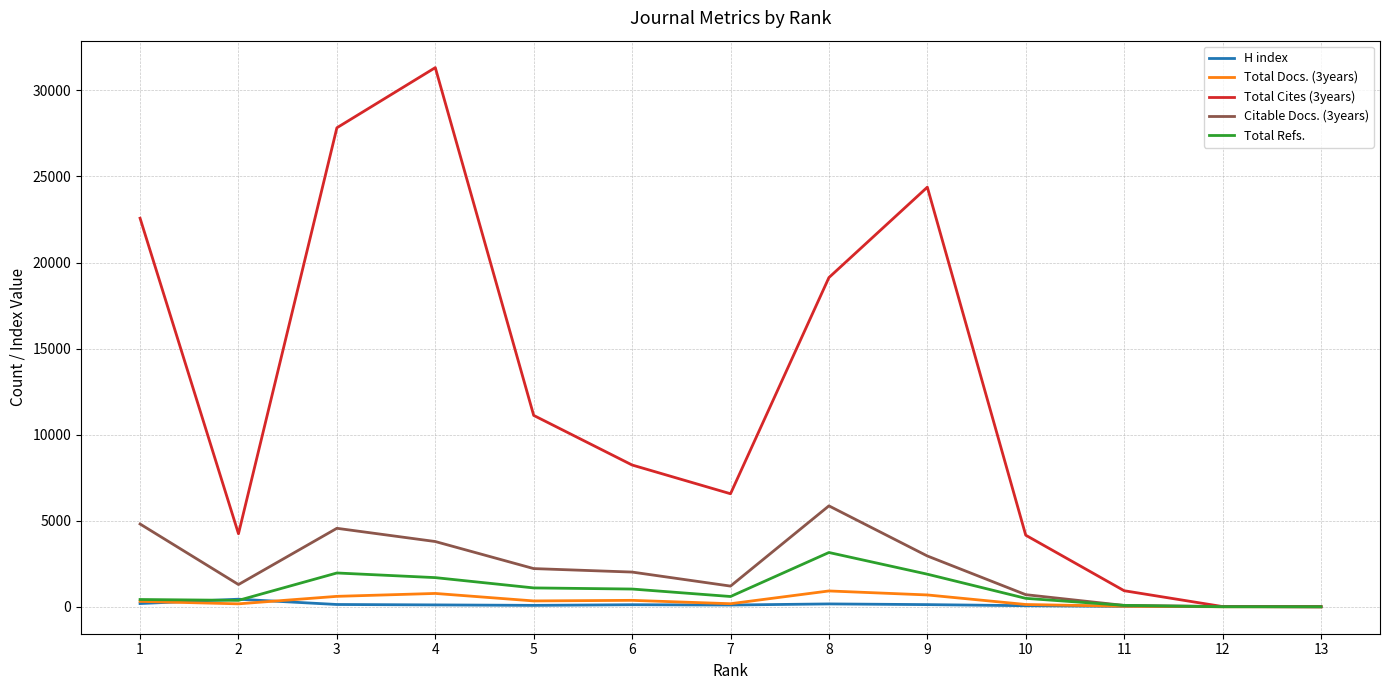

Between 2 and 13, which series saw the biggest shift?

Total Cites (3years)